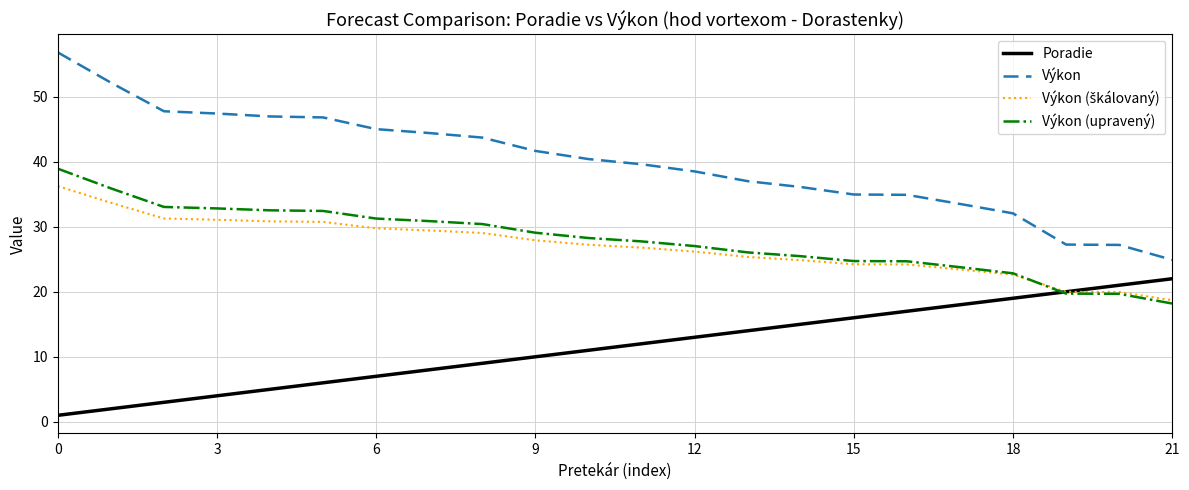

True or false: Výkon and Výkon (upravený) intersect in this chart.

False